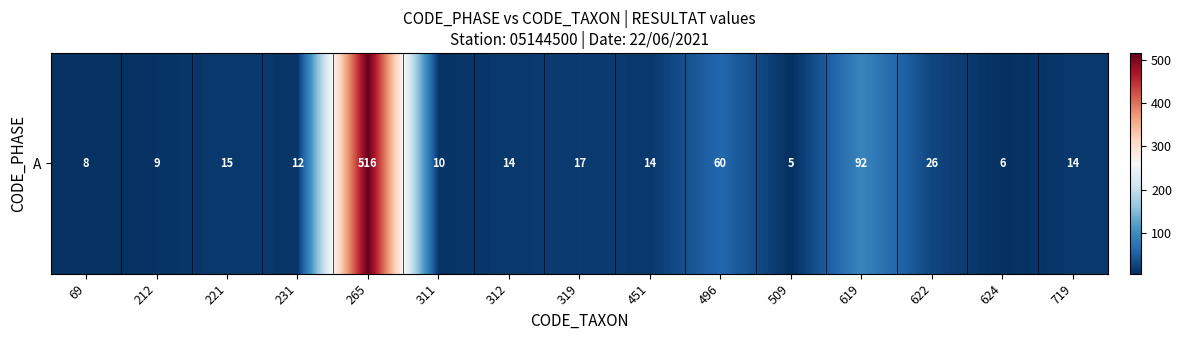

True or false: the data shows 13 at 212.

False